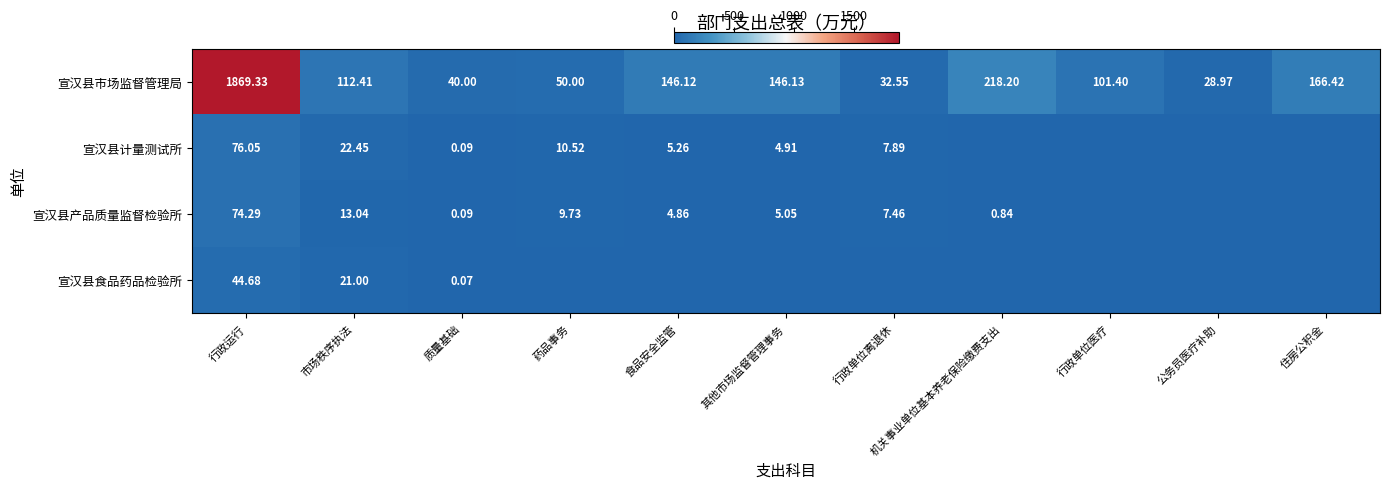

What is the total value across all series at 住房公积金?

166.4